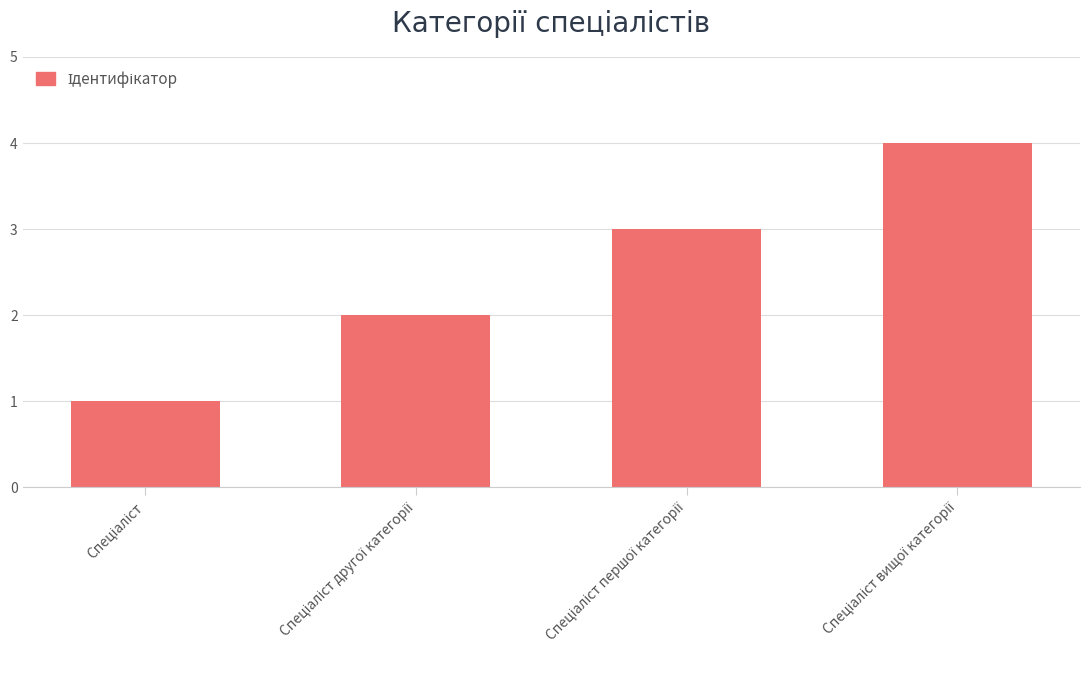

What is the difference between the maximum and minimum values?

3